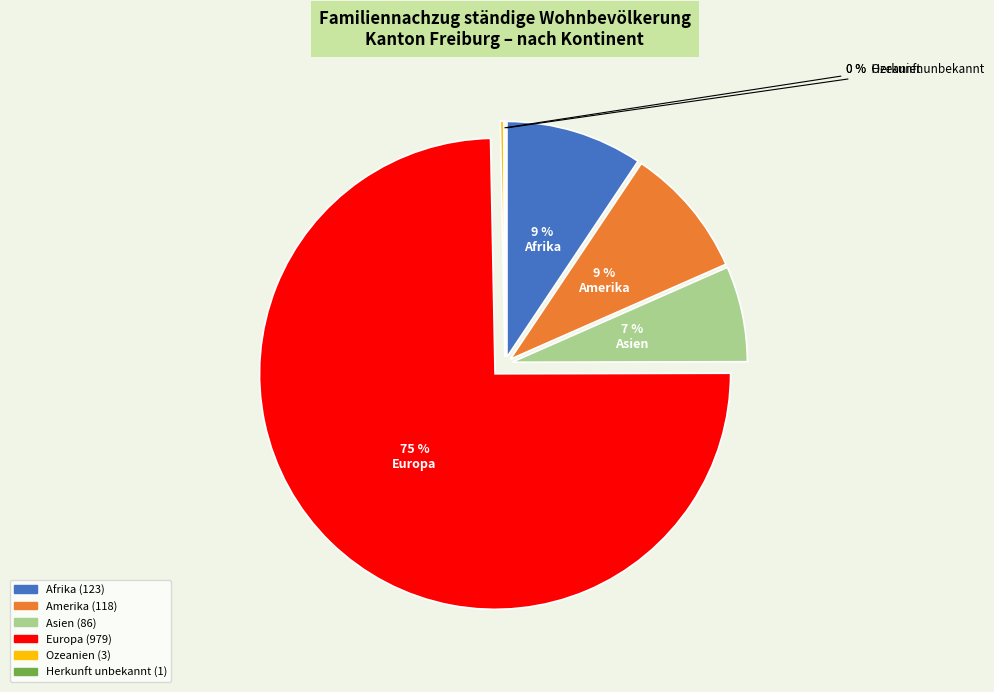

Rank the categories by value from lowest to highest.

Herkunft unbekannt, Ozeanien, Asien, Amerika, Afrika, Europa